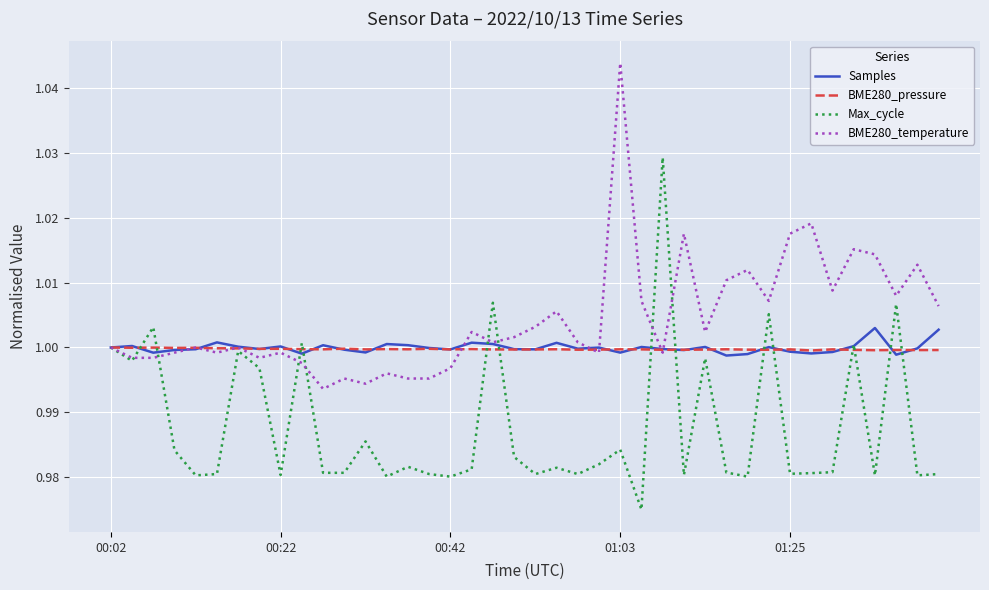

Which series has the largest total across all categories?

BME280_temperature